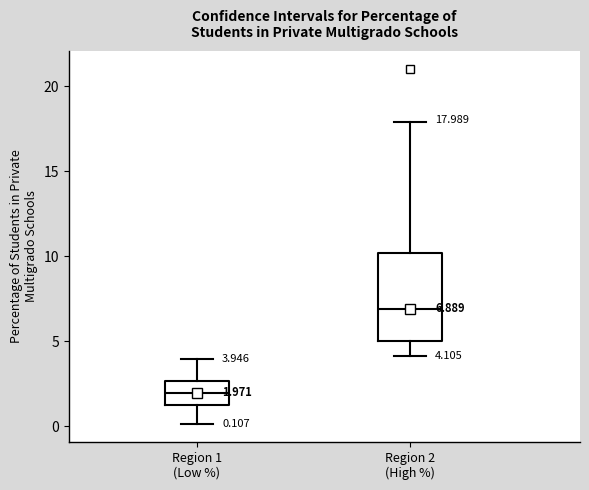

Which box's median line is the highest?

Region 2 (High %)